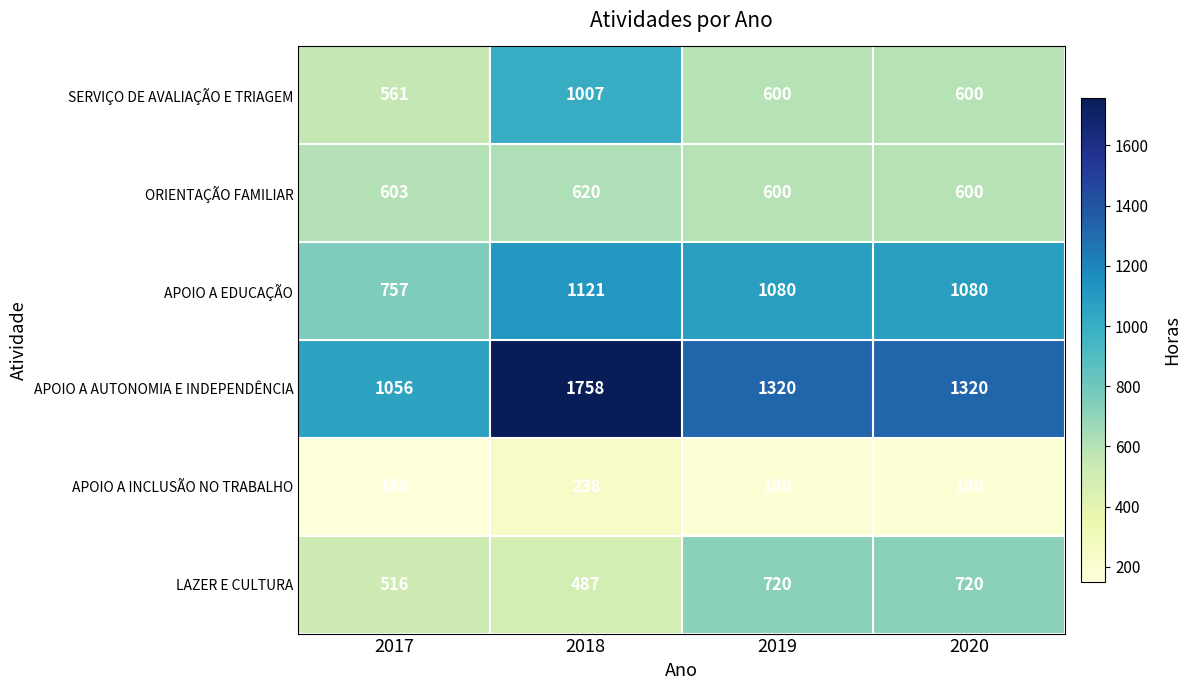

Which series has the largest range (max minus min)?

APOIO A AUTONOMIA E INDEPENDÊNCIA